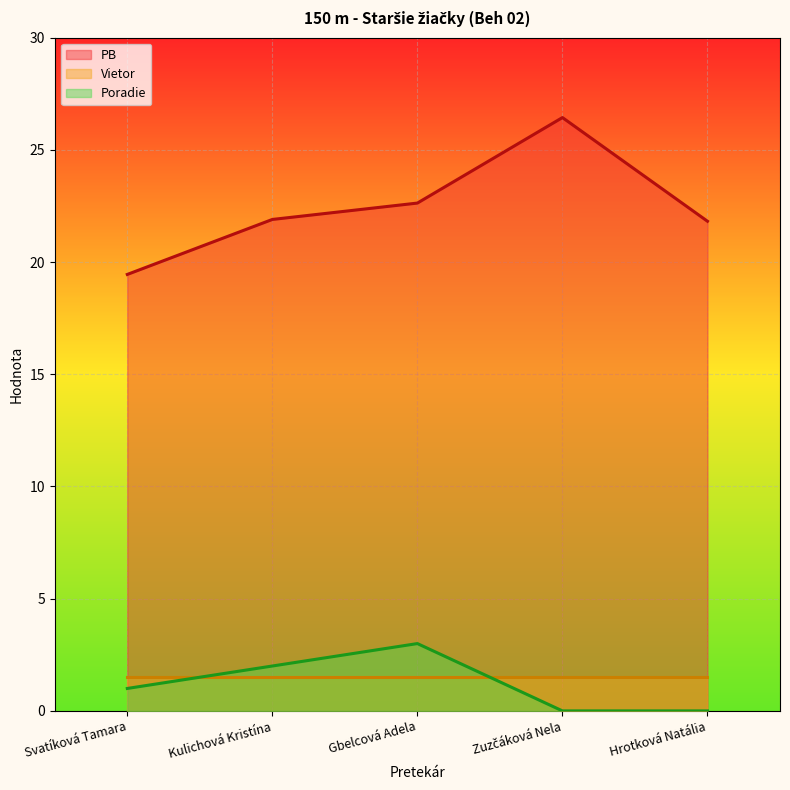

Rank the series by their maximum value, from lowest to highest.

Vietor, Poradie, PB